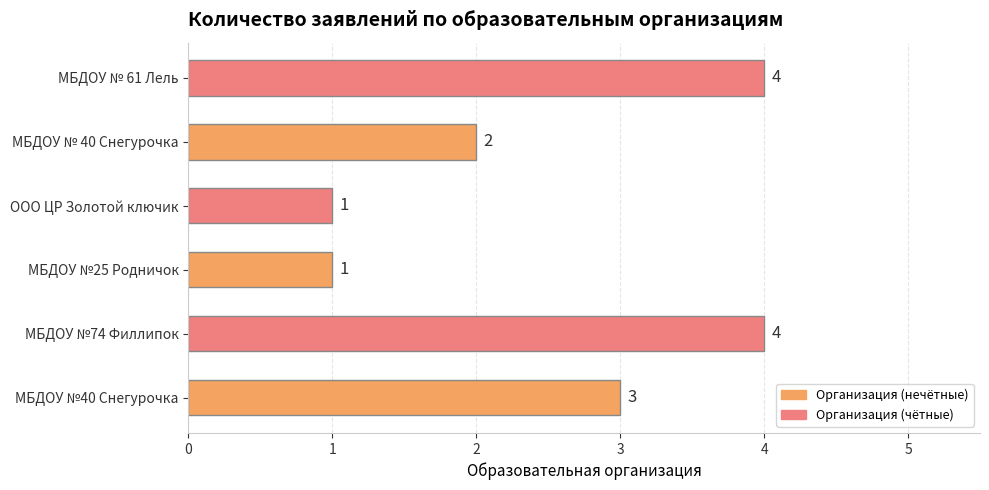

Count the values in the range 1 to 4.

6